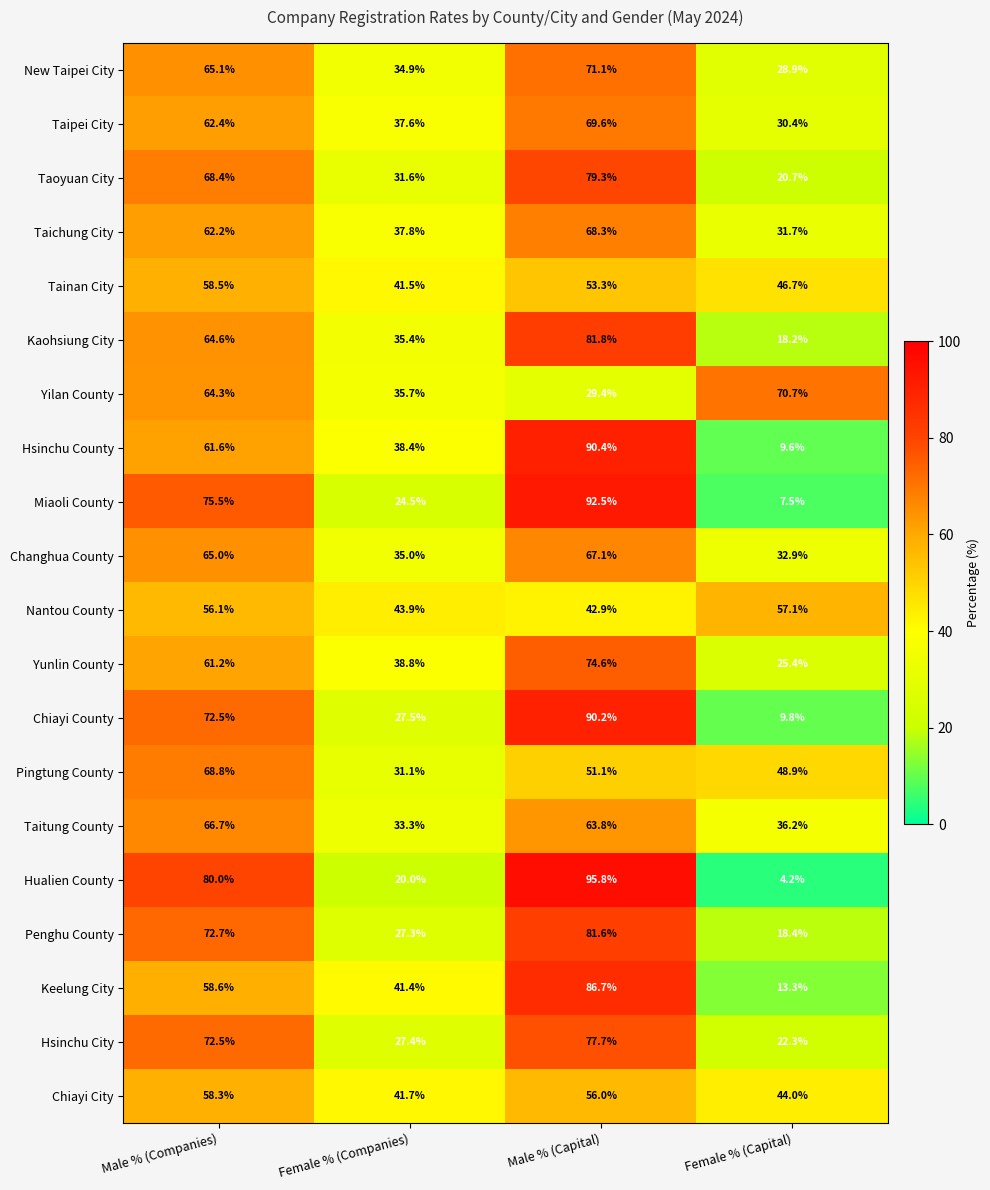

Which label corresponds to the smallest value in the chart?

Female % (Capital)